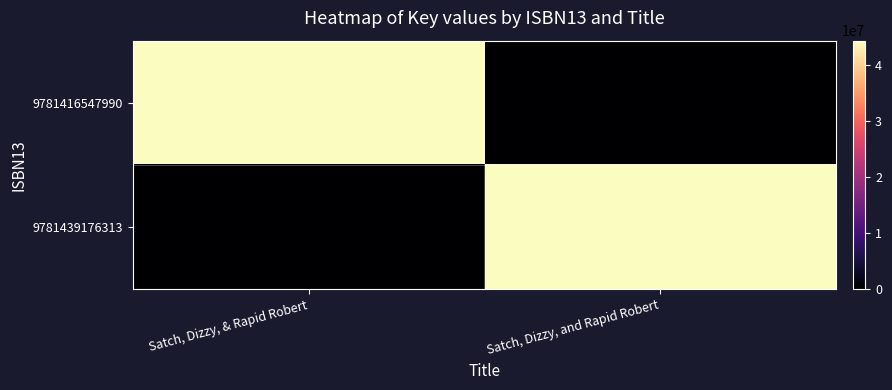

Which series has the largest total across all categories?

9781416547990